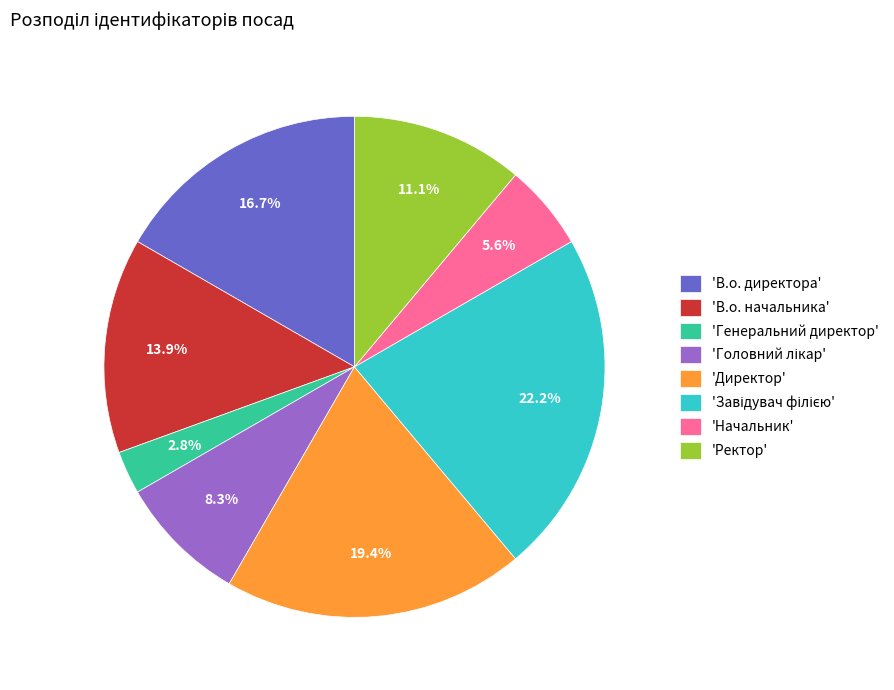

How many slices are in this pie chart?

8